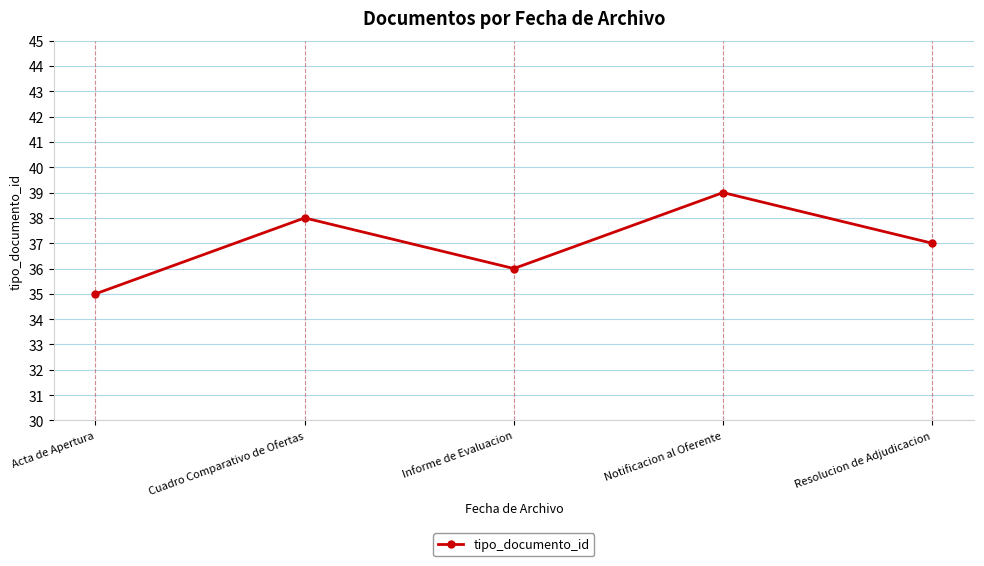

At which label does the data first exceed 37?

Cuadro Comparativo de Ofertas